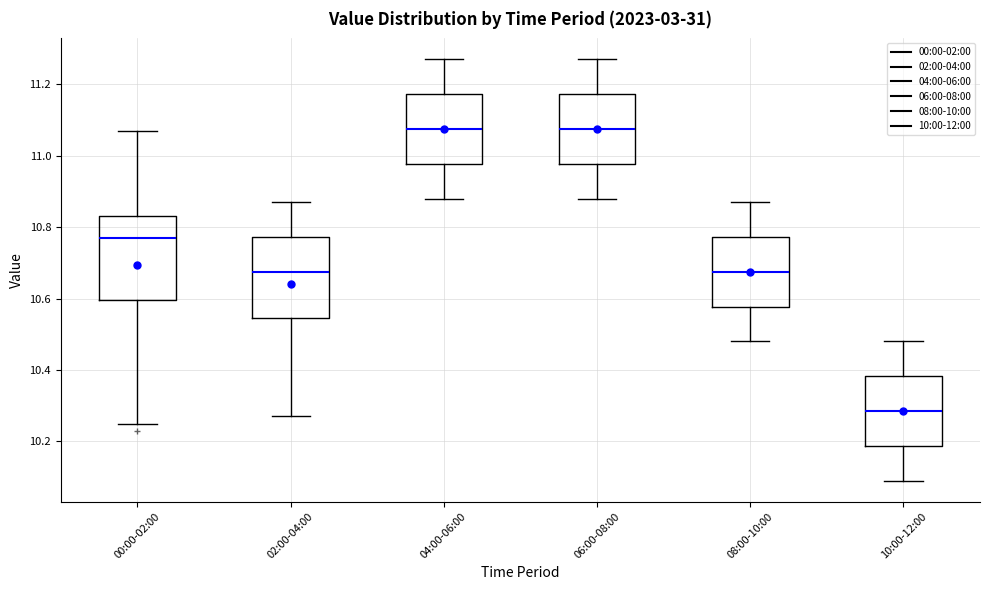

Reading left to right, transcribe this box plot: for each box, give where its median line is, the range the box spans, and where its two whiskers end, as read against the y-axis. The values are not printed on the chart, so give them approximately, as read against the axis.

00:00-02:00: median 10.78, box 10.60 to 10.84, whiskers 10.26 to 11.08
02:00-04:00: median 10.68, box 10.54 to 10.78, whiskers 10.28 to 10.88
04:00-06:00: median 11.08, box 10.98 to 11.18, whiskers 10.88 to 11.28
06:00-08:00: median 11.08, box 10.98 to 11.18, whiskers 10.88 to 11.28
08:00-10:00: median 10.68, box 10.58 to 10.78, whiskers 10.48 to 10.88
10:00-12:00: median 10.28, box 10.18 to 10.38, whiskers 10.10 to 10.48